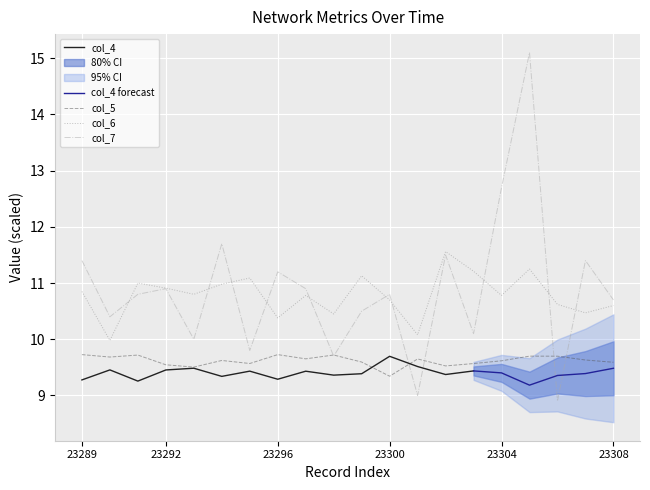

Is it true that col_6 equals 10.8 at 23304?

True